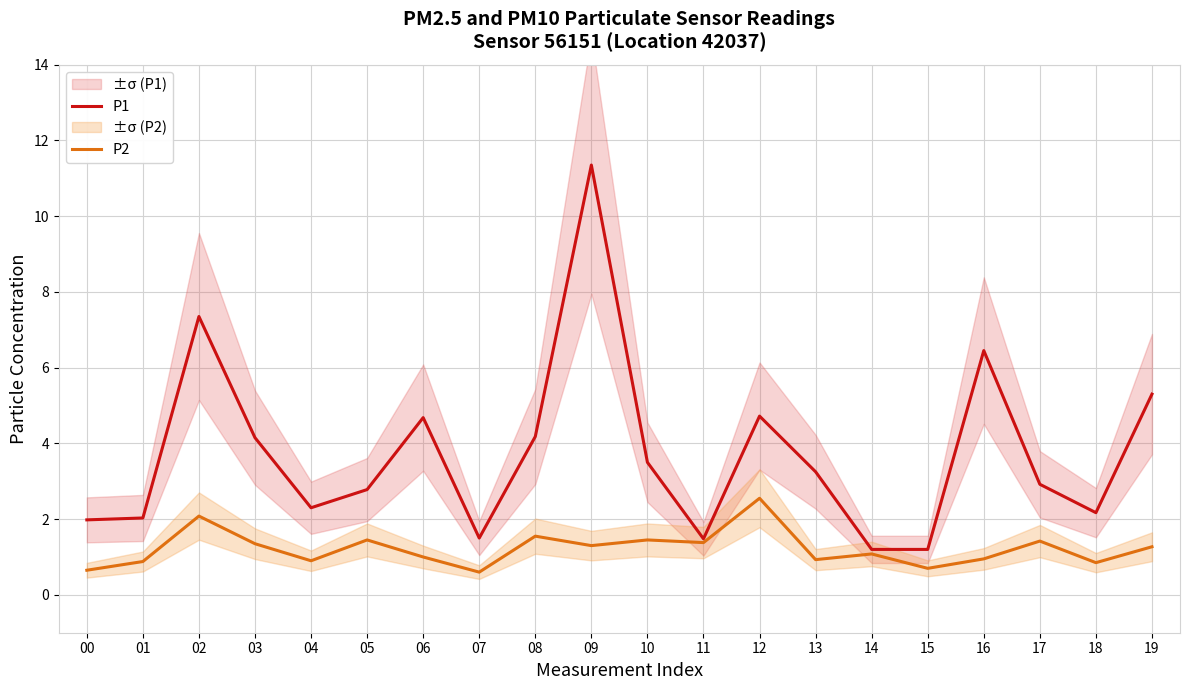

Where is the first local minimum for P1?

04